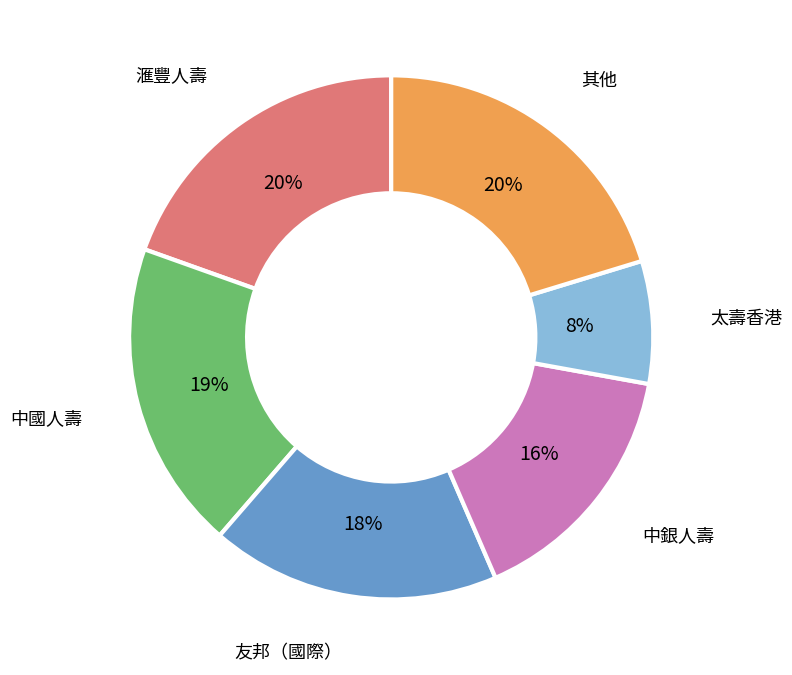

Which category has the smallest portion of the pie?

太壽香港